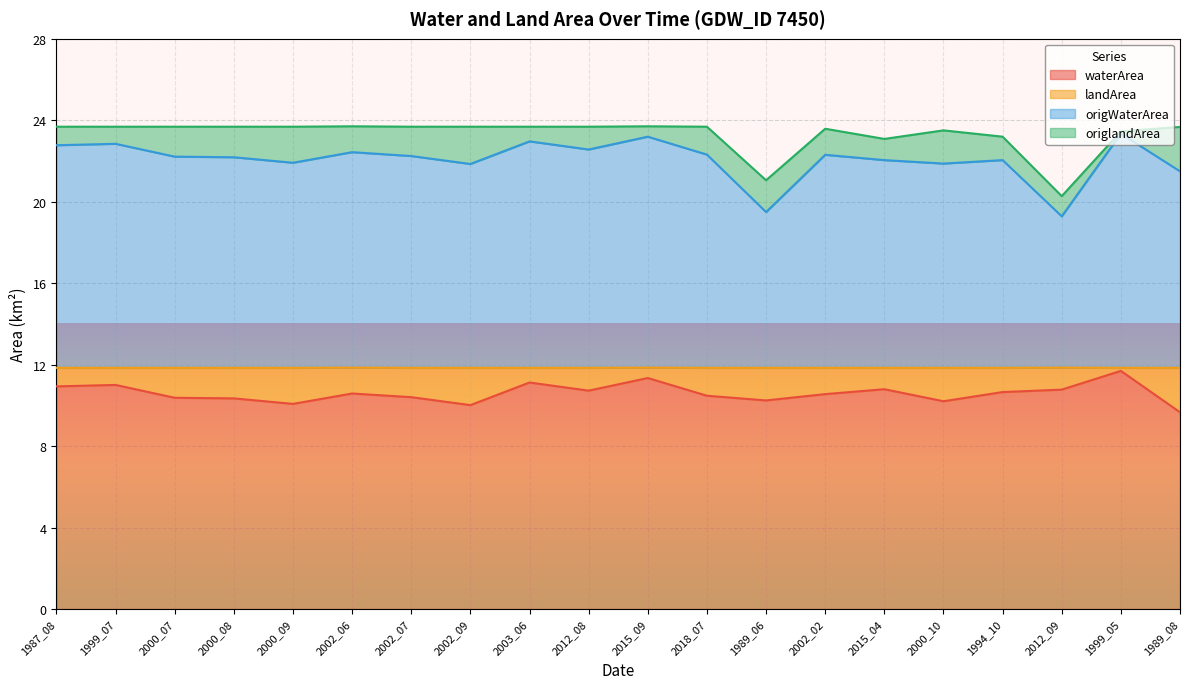

True or false: waterArea and origWaterArea cross at least once.

False